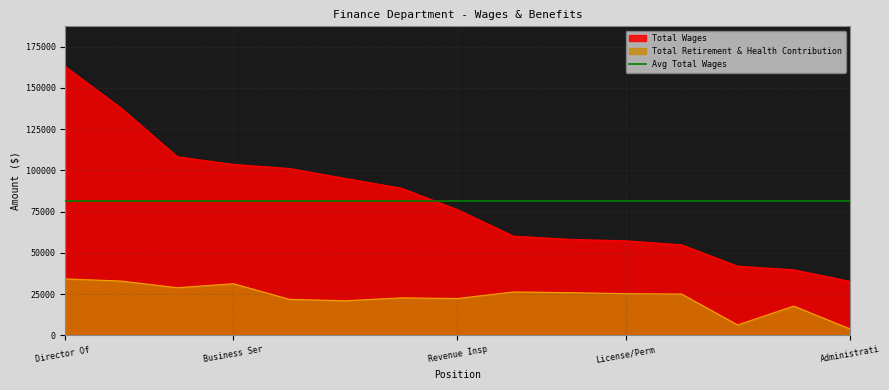

What is the value of the Total Wages point at the 11th from the left?

58221